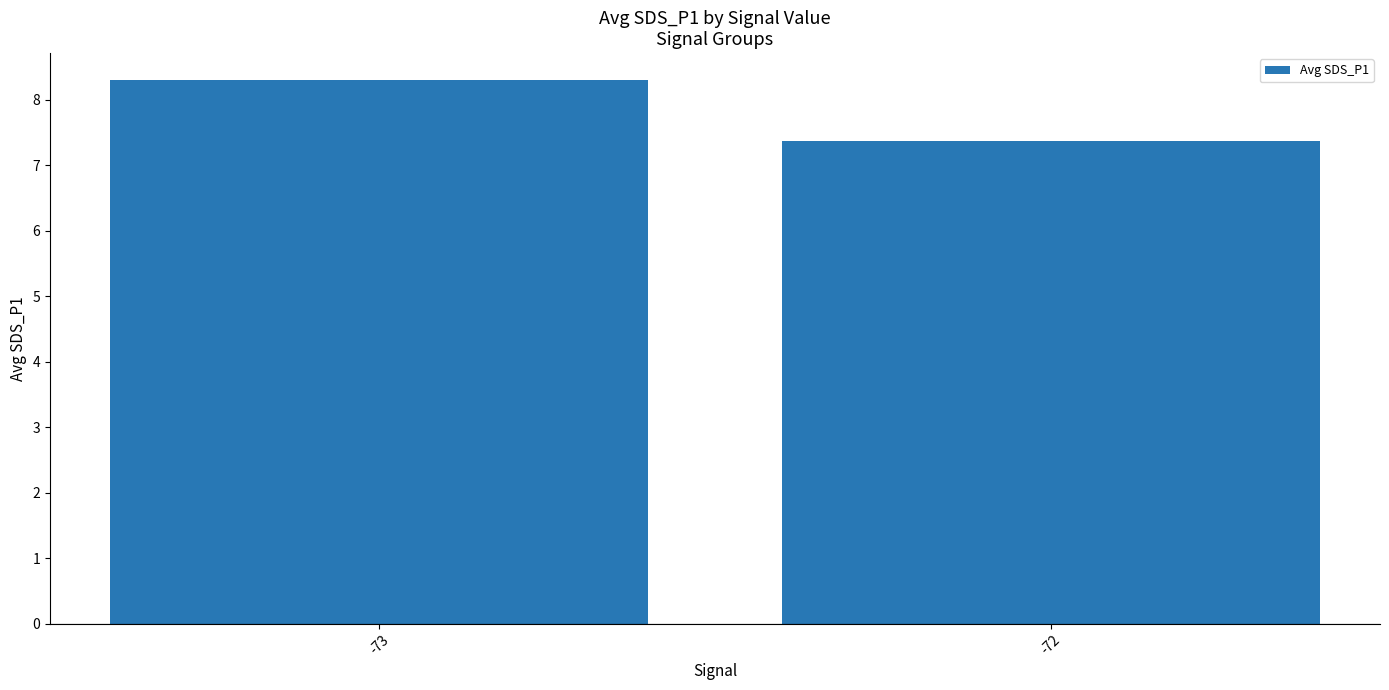

What is the ratio of the value at -73 to the value at -72?

1.1